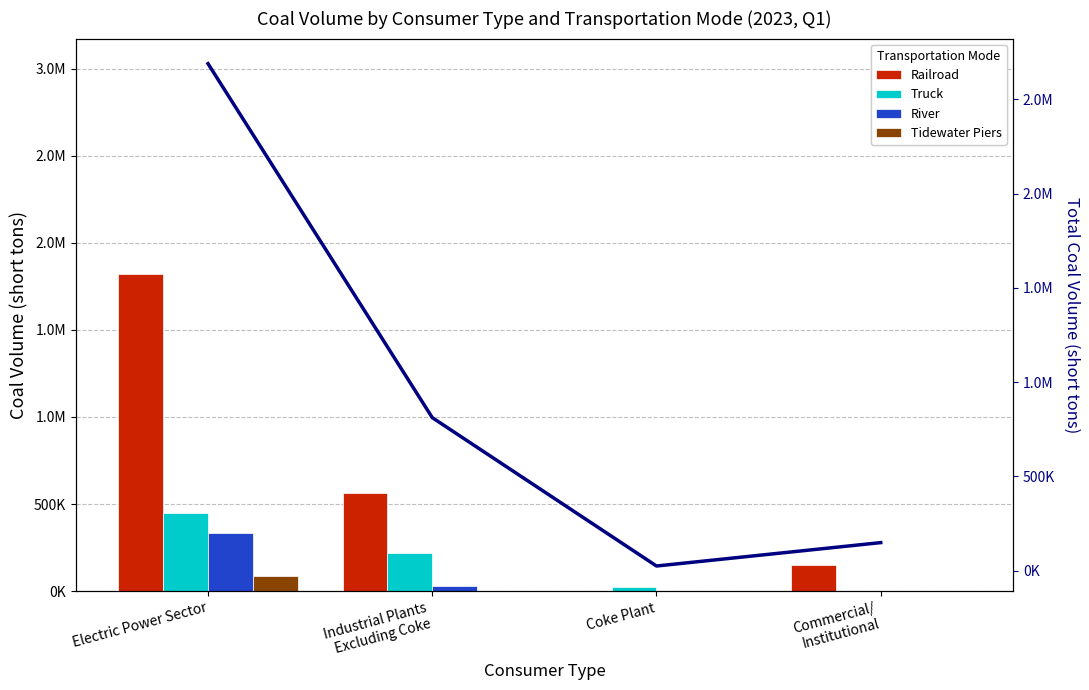

True or false: Railroad has a value of 772294 at Coke Plant.

False